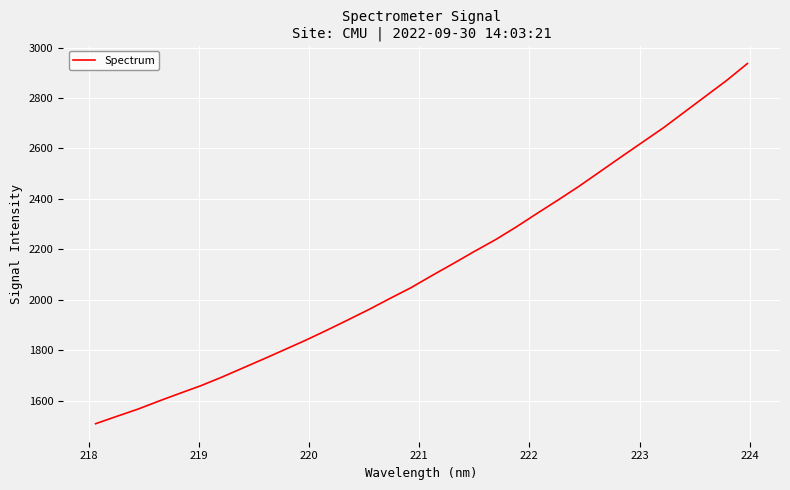

What is the maximum value shown in the chart?

2936.6